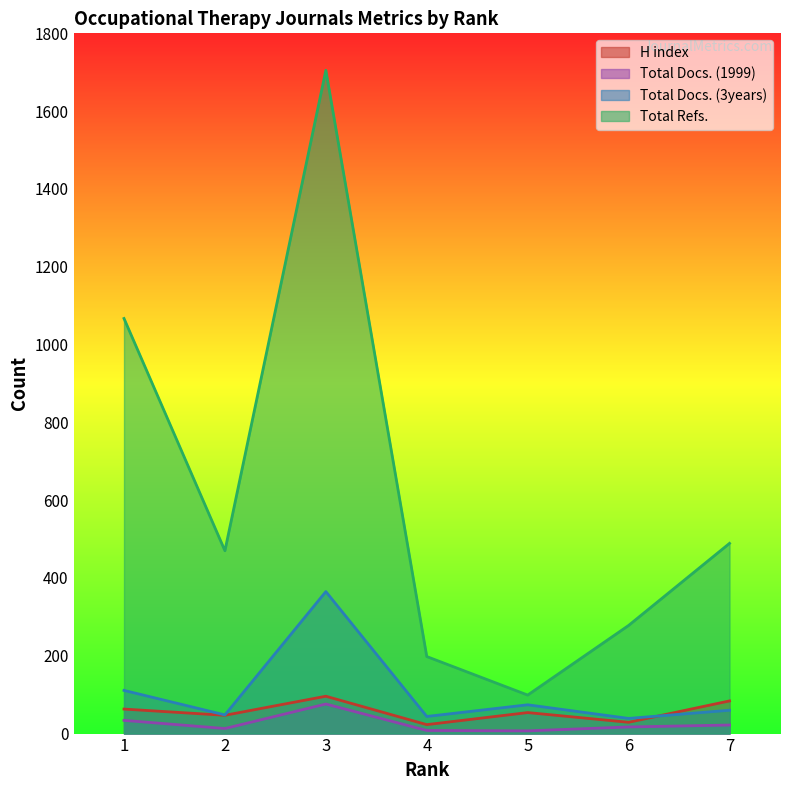

What is the minimum value shown in the chart?

7